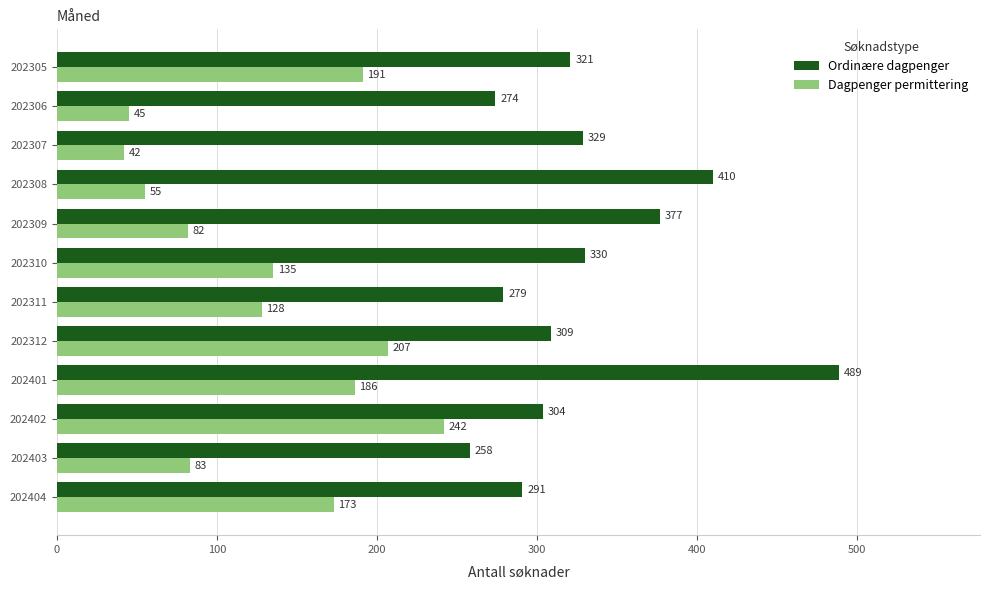

Which series has the widest spread of values?

Ordinære dagpenger